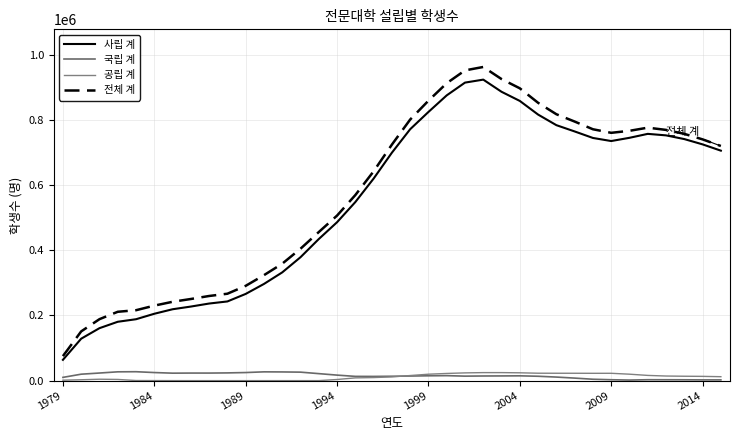

Reading left to right, what are all the values shown in this chart?

사립 계: 63863	128777	161067	180719	188531	205315	219158	227431	236708	243134	266234	296866	332373	378962	434765	486430	548347	620393	699914	771970	824991	875942	915109	924284	886926	858842	816936	784441	765147	745152	735681	745614	757721	753096	741702	725460	706138
국립 계: 9977	19752	23319	27023	27358	24788	22902	23221	23190	23710	24807	26959	26676	26034	21462	16909	13046	12917	13419	14098	14857	15302	13775	14225	14423	14721	13405	10911	7757	4229	2731	1709	2774	2671	2536	2259	2257
공립 계: 1365	2670	4314	3662	321	179	54	0	0	0	0	0	0	0	0	3467	8427	9387	11408	15613	19699	22029	23765	24620	24614	24026	22748	22642	22615	22473	22517	19764	16016	14121	13483	13082	12071
전체 계: 75205	151199	188700	211404	216210	230282	242114	250652	259898	266844	291041	323825	359049	404996	456227	506806	569820	642697	724741	801681	859547	913273	952649	963129	925963	897589	853089	817994	795519	771854	760929	767087	776738	769888	757721	740801	720466